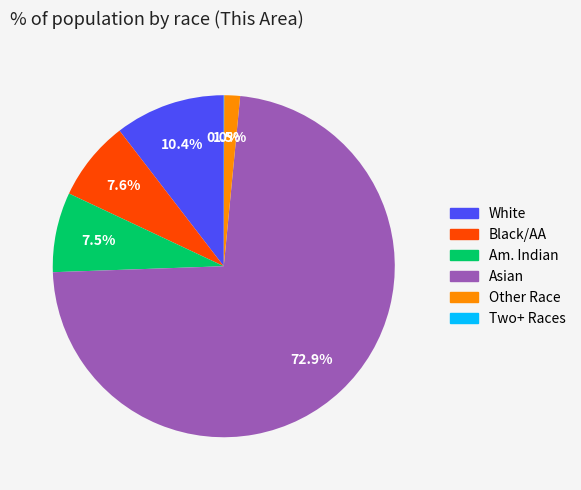

Does any single category account for the majority?

Yes